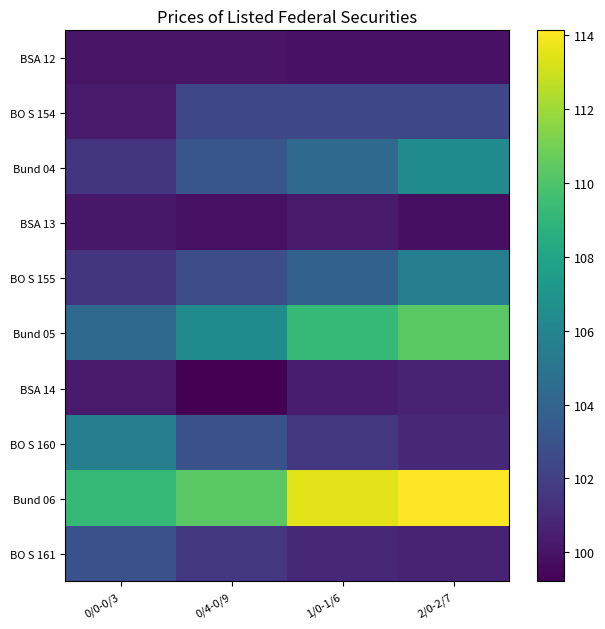

Between 0/0-0/3 and 2/0-2/7, which is larger?

0/0-0/3